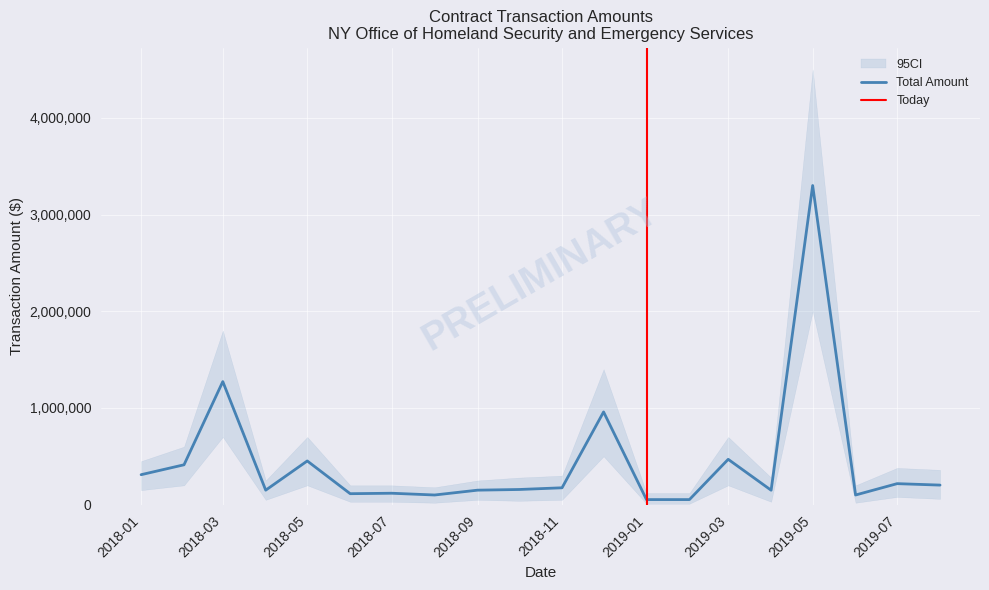

Where is Total Amount nearest to the value 1676242?

2018-03